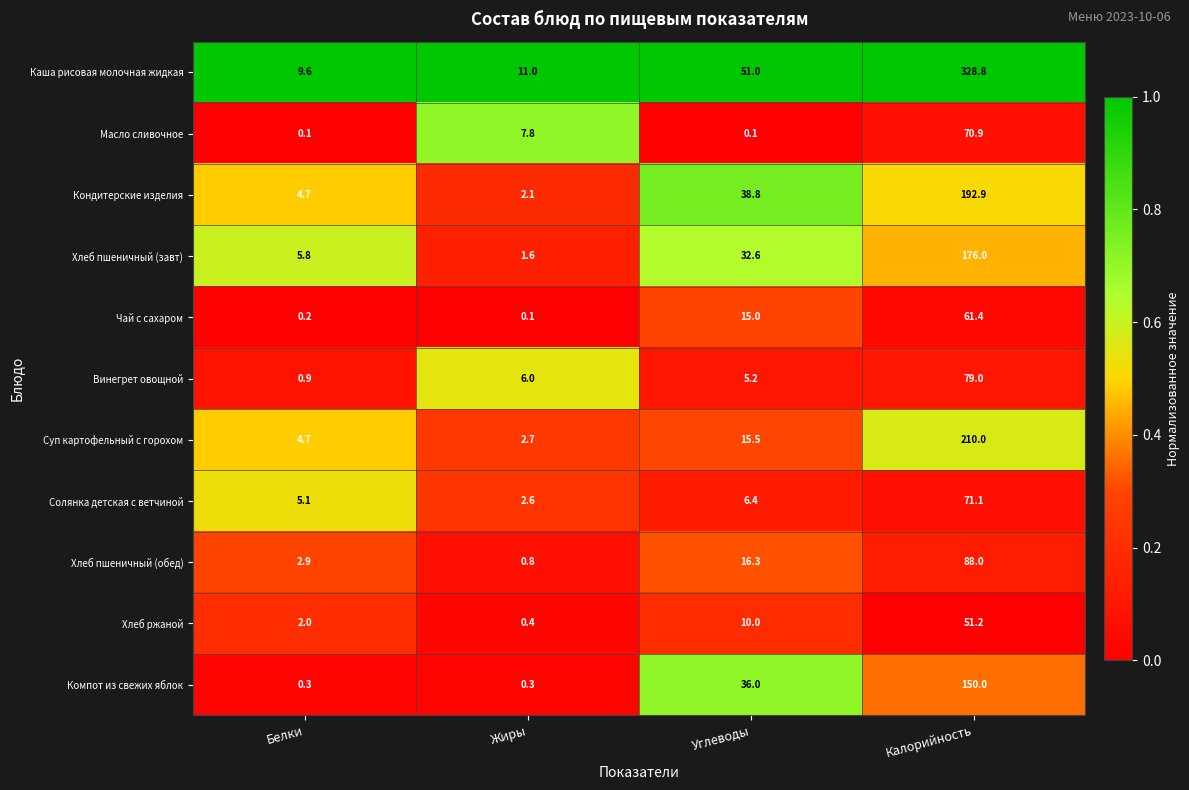

At Углеводы, list the series in order from smallest to largest.

Масло сливочное, Винегрет овощной, Солянка детская с ветчиной, Хлеб ржаной, Чай с сахаром, Суп картофельный с горохом, Хлеб пшеничный (обед), Хлеб пшеничный (завт), Компот из свежих яблок, Кондитерские изделия, Каша рисовая молочная жидкая